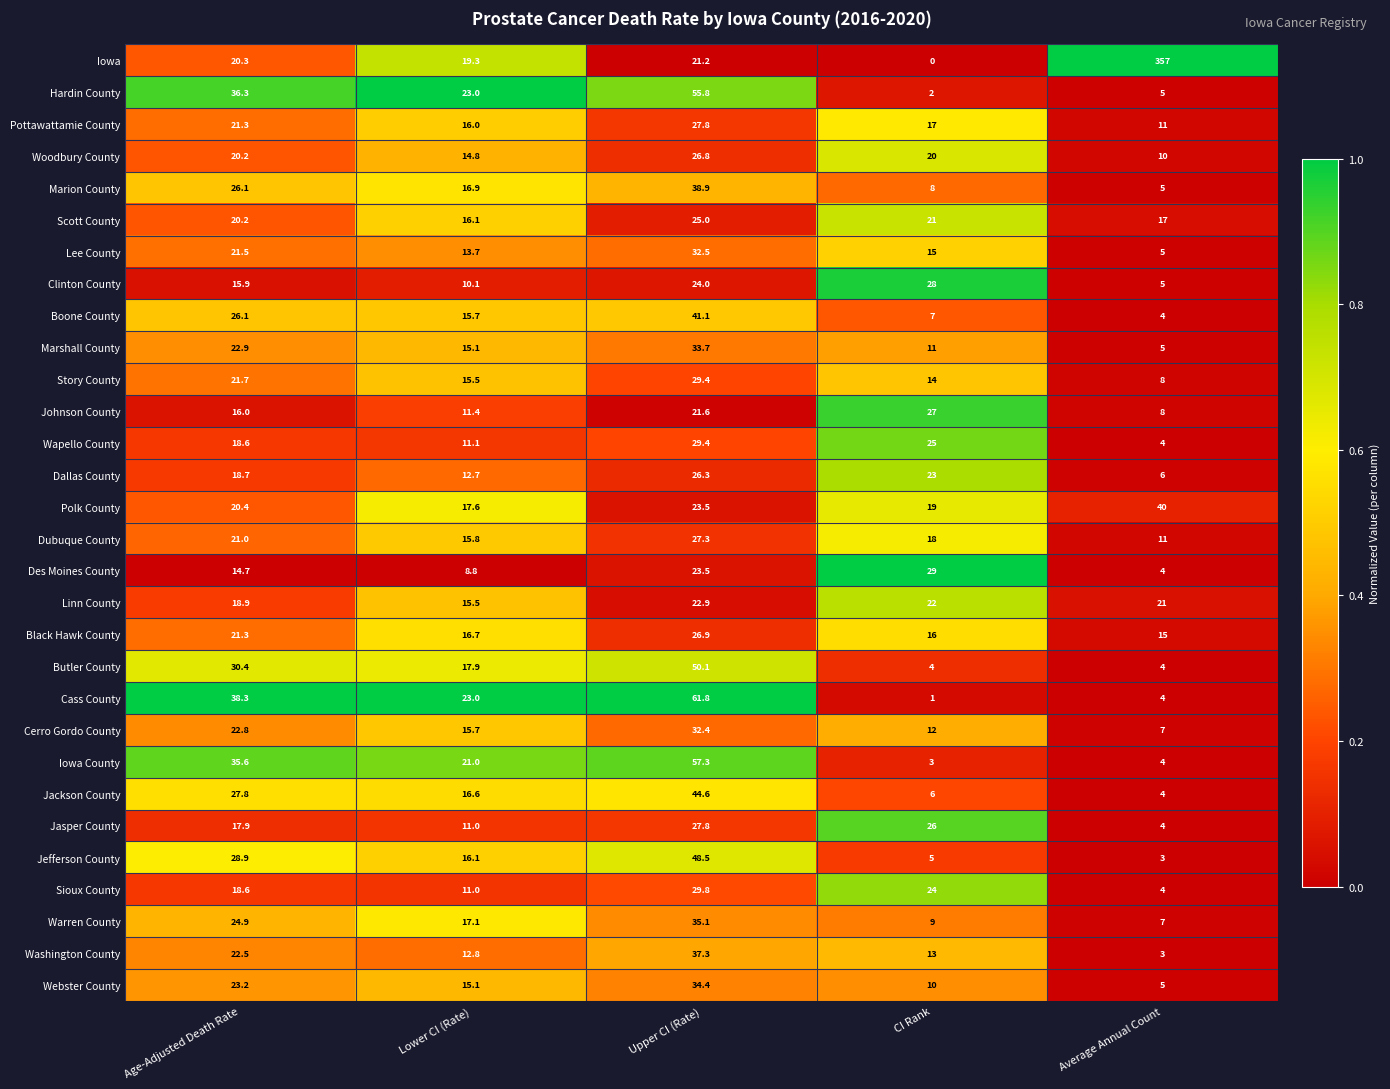

What is the sum of the Cerro Gordo County values at Lower CI (Rate) and Average Annual Count?

22.7